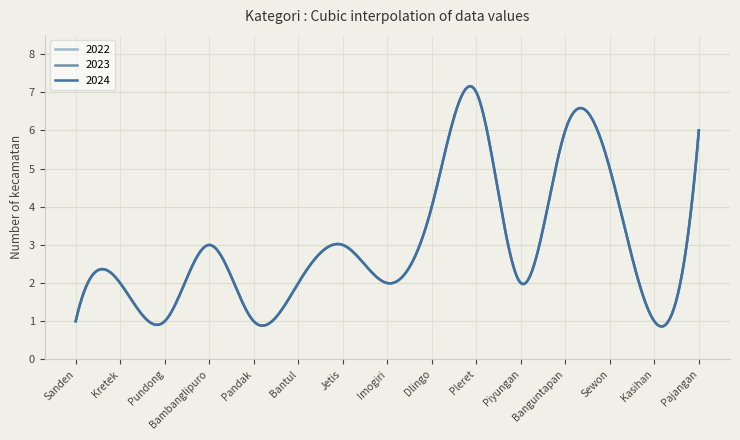

True or false: 2024 has more than 1 interior local peaks.

True